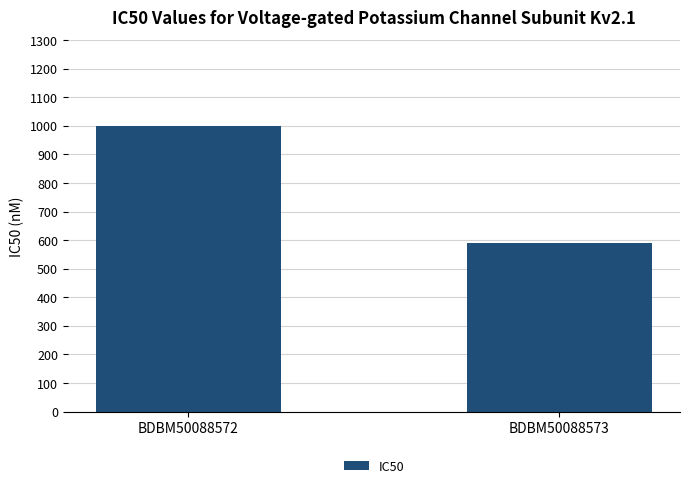

What is the sum of all values?

1590